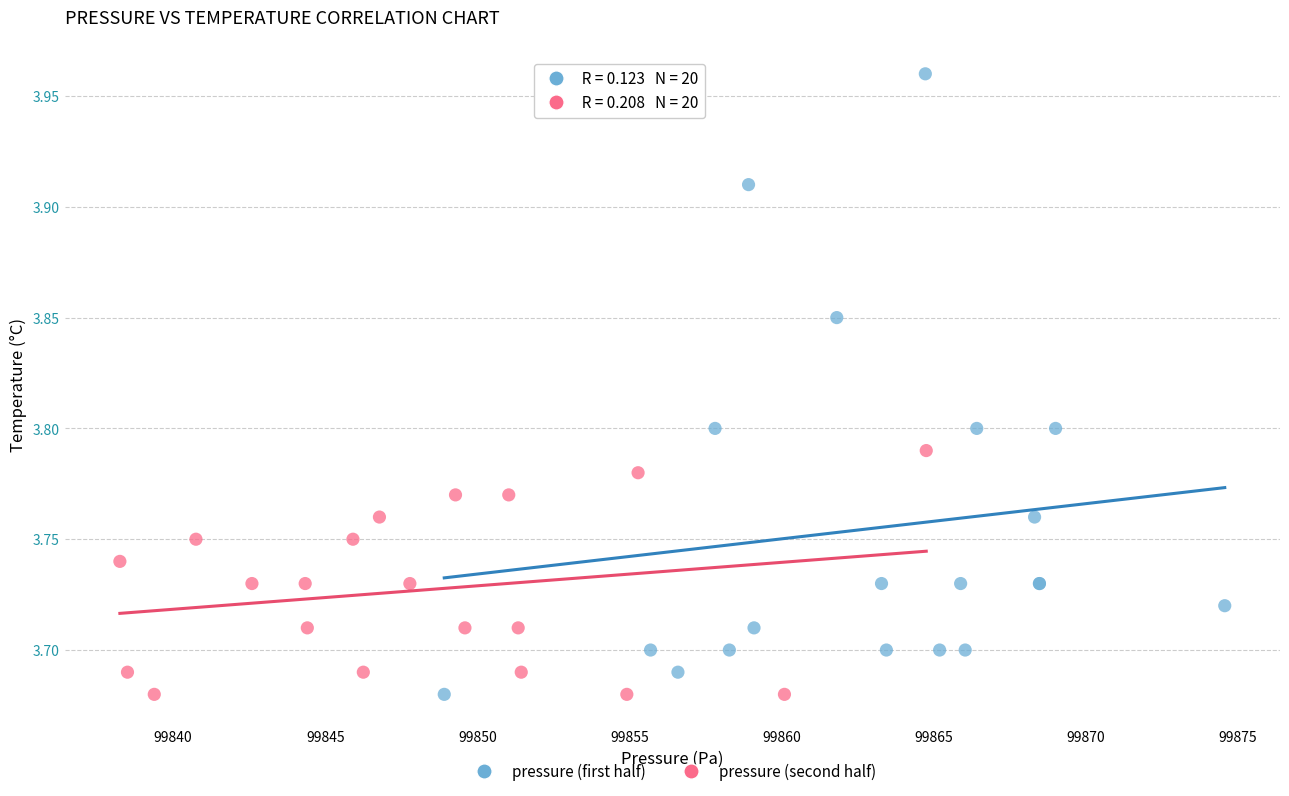

Which series contains the highest Y value?

pressure (first half)